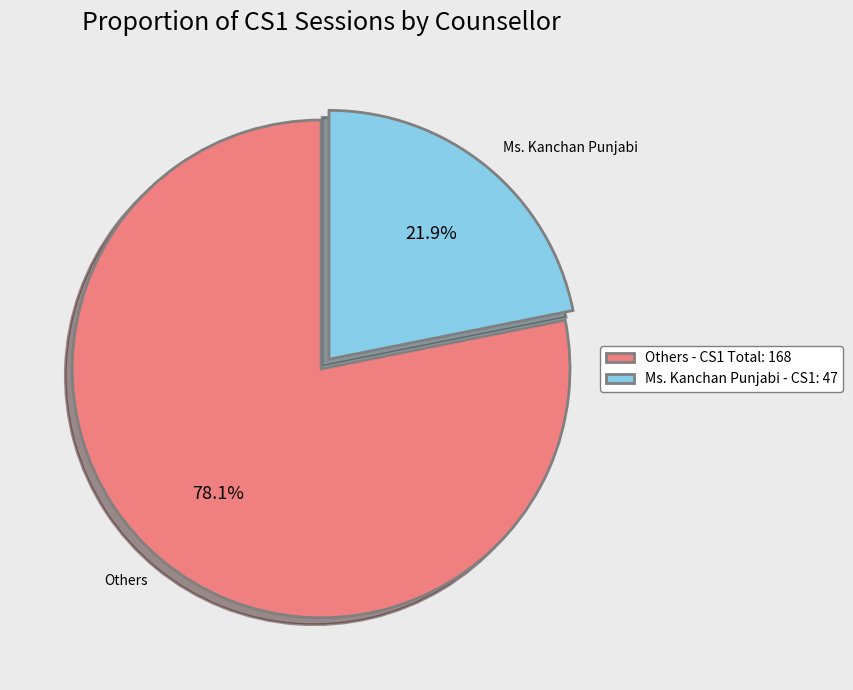

To the nearest percent, what is the average slice percentage?

50%